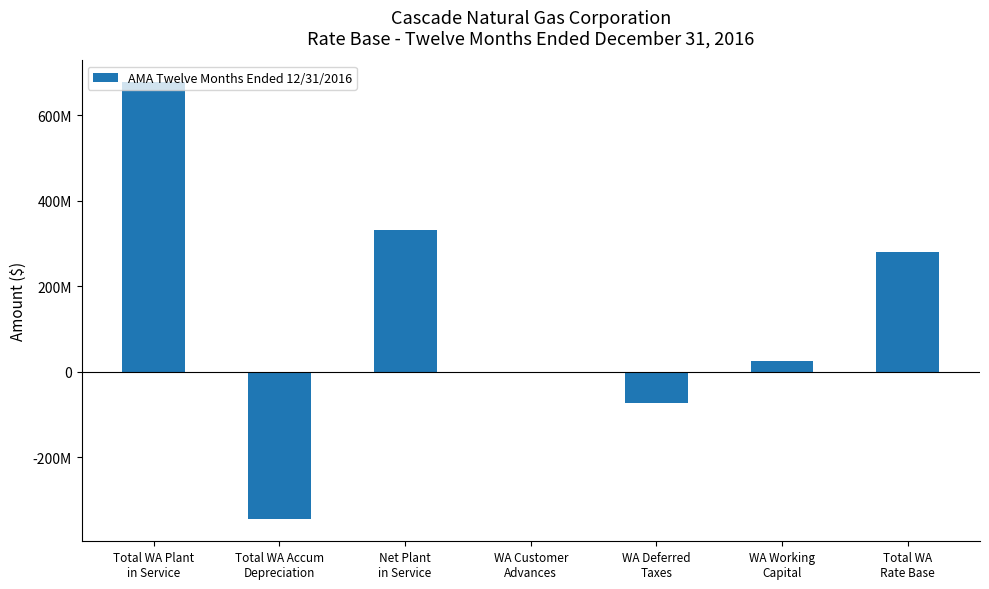

At which label is the value closest to 165944905?

Total WA
Rate Base